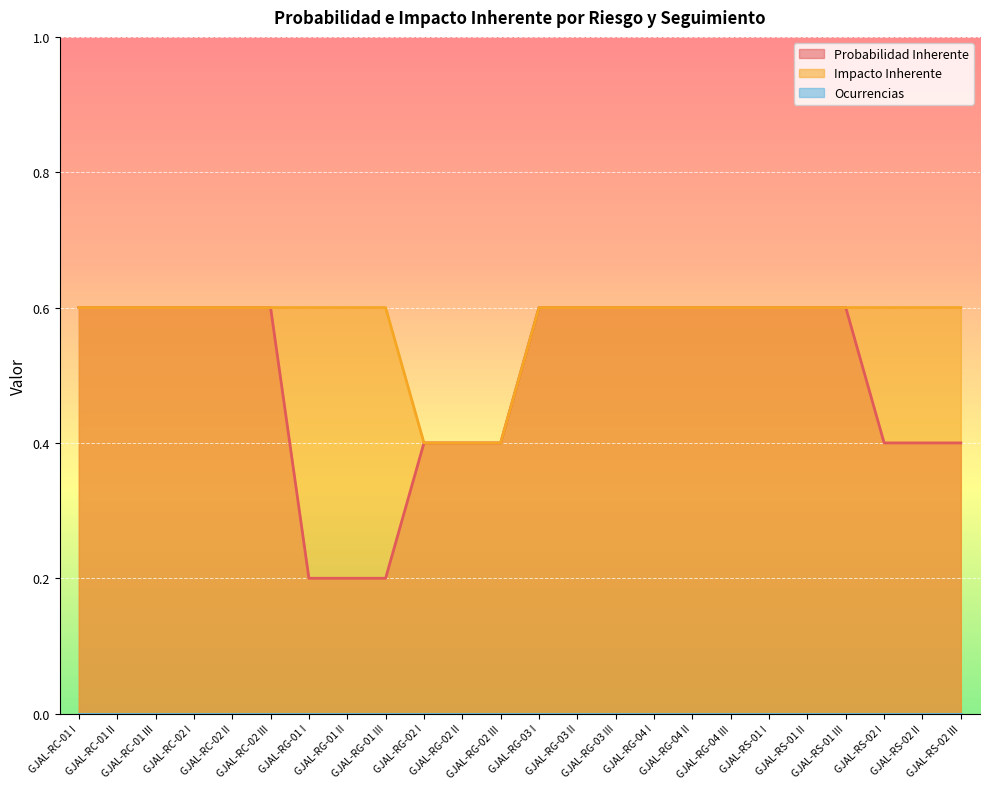

List the series in order of their peak value, lowest first.

Probabilidad Inherente, Impacto Inherente